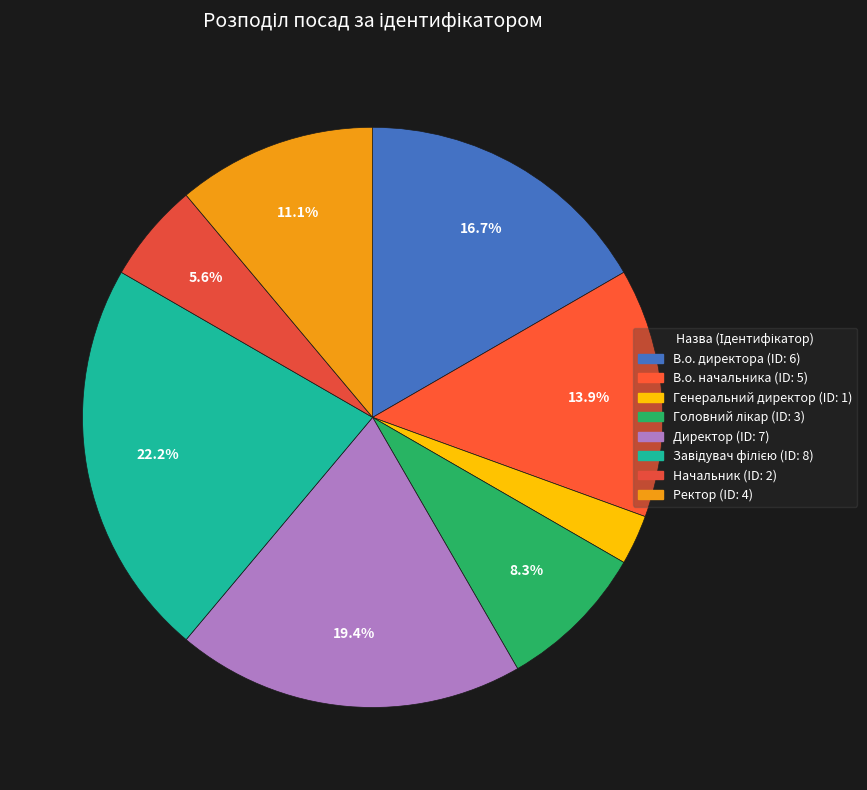

Does Ректор account for over 50% of the chart?

No